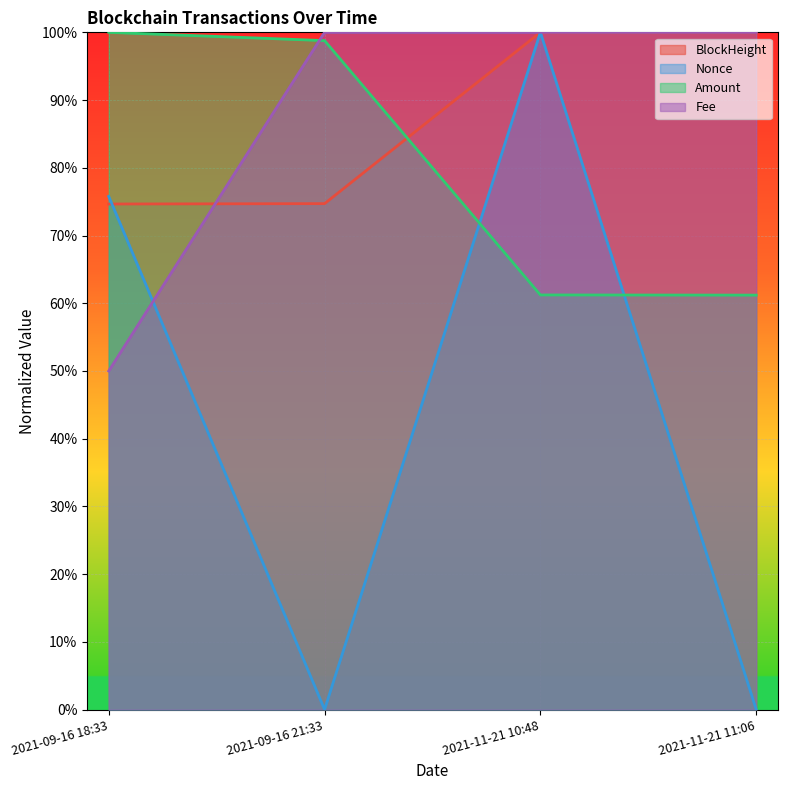

List the series in order of their peak value, lowest first.

BlockHeight, Amount